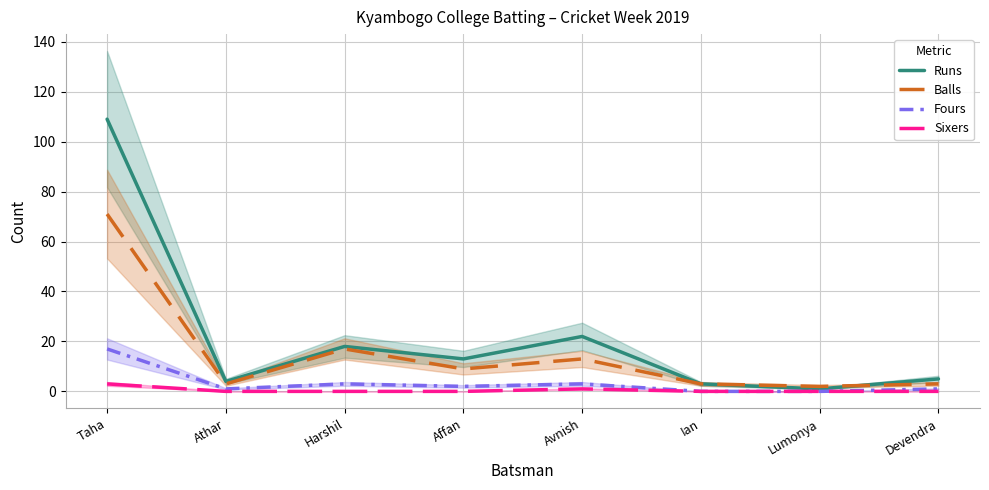

What is the maximum value for Runs?

109